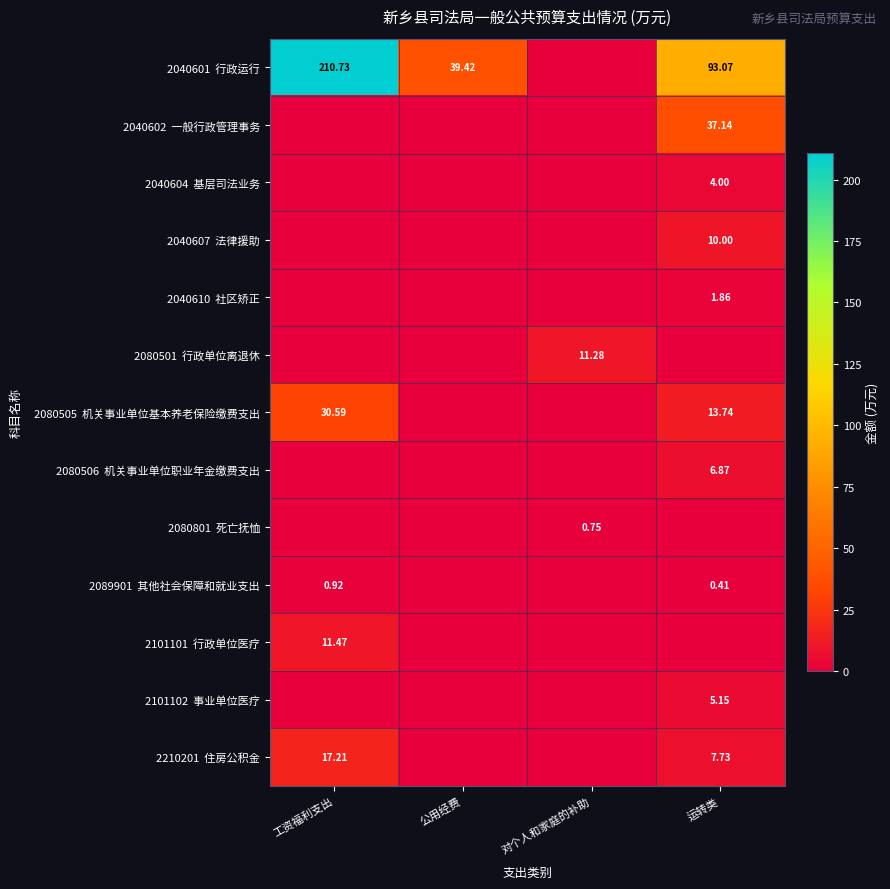

Count the number of data series in this chart.

13